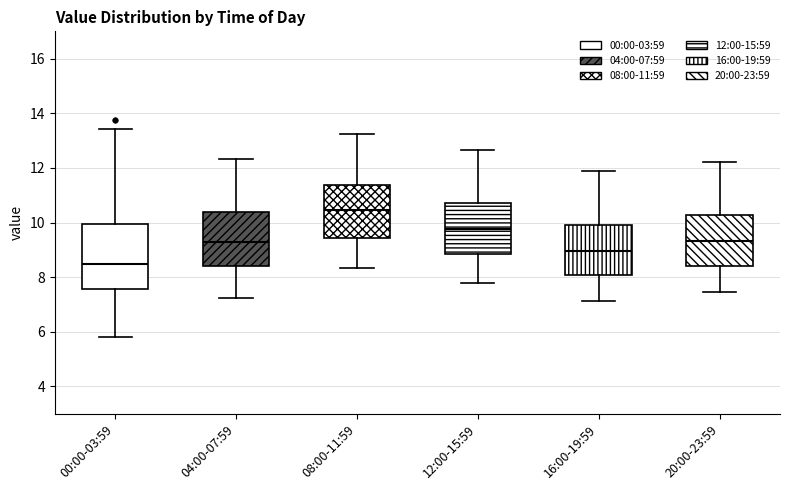

Comparing the boxes themselves (not the whiskers), which one is the tallest?

00:00-03:59